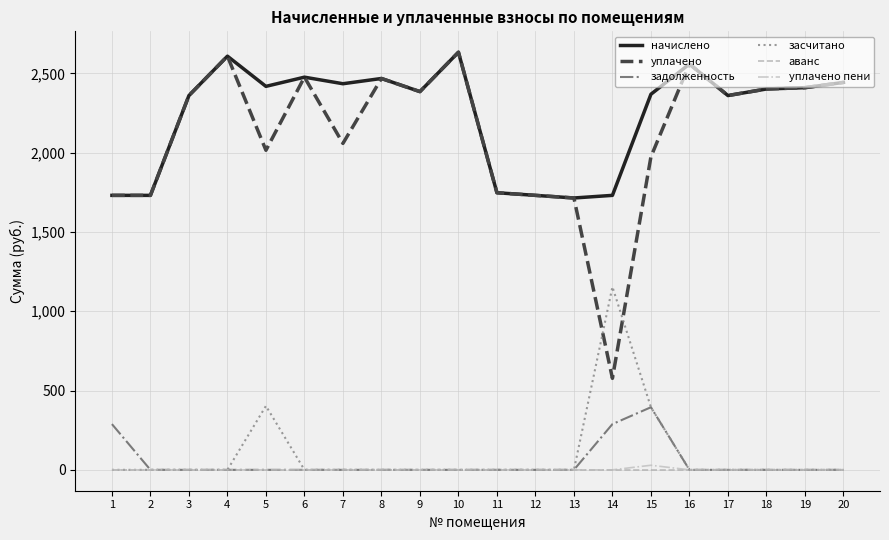

The value of уплачено at 6 is 2475.7. True or false?

True